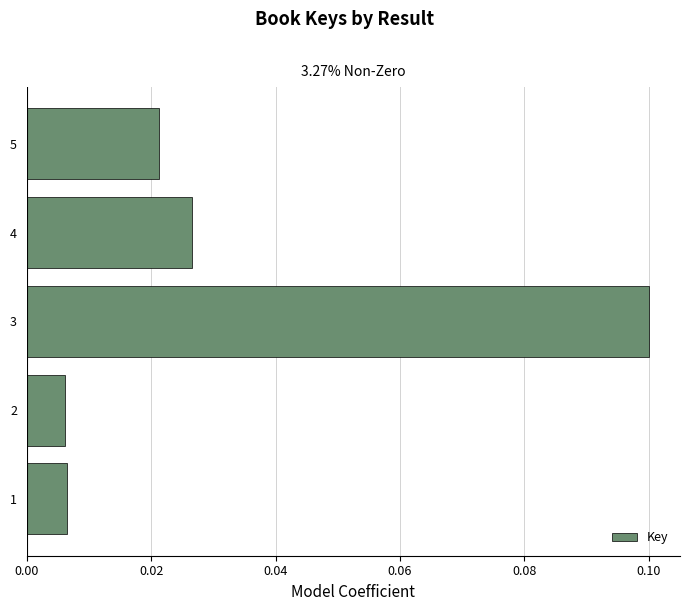

Is it true that the value at 3 is 0.1?

True